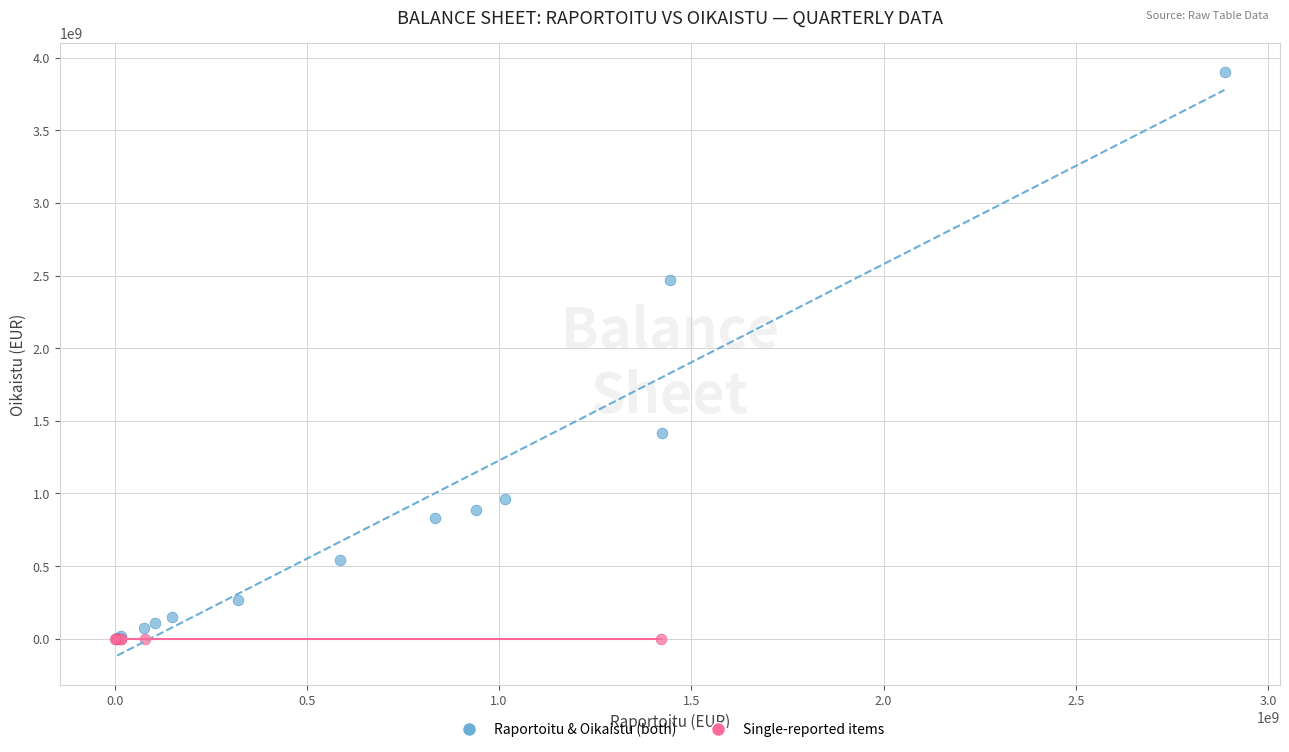

Which series contains the highest Y value?

Raportoitu & Oikaistu (both)